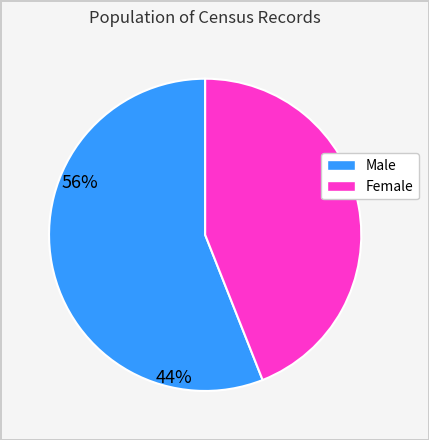

Rank the categories by value from highest to lowest.

Male, Female